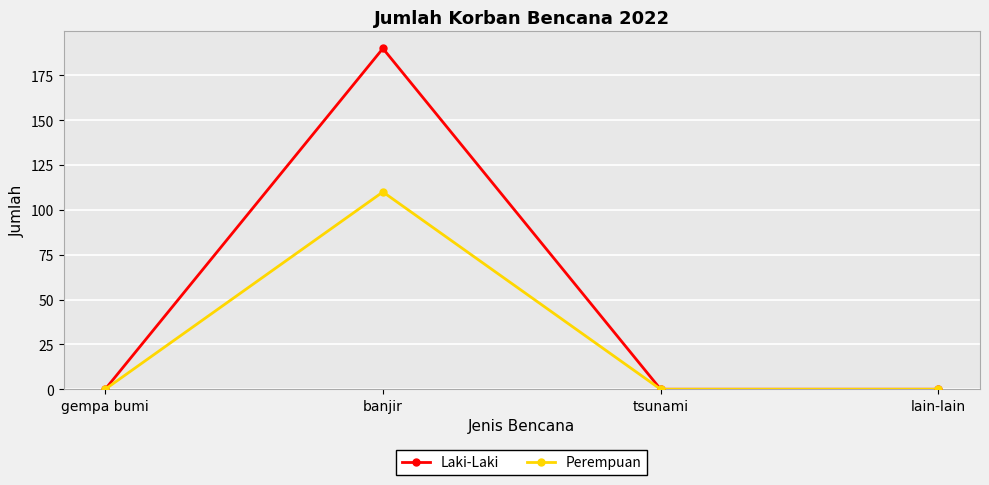

Count the number of categories in the chart.

4